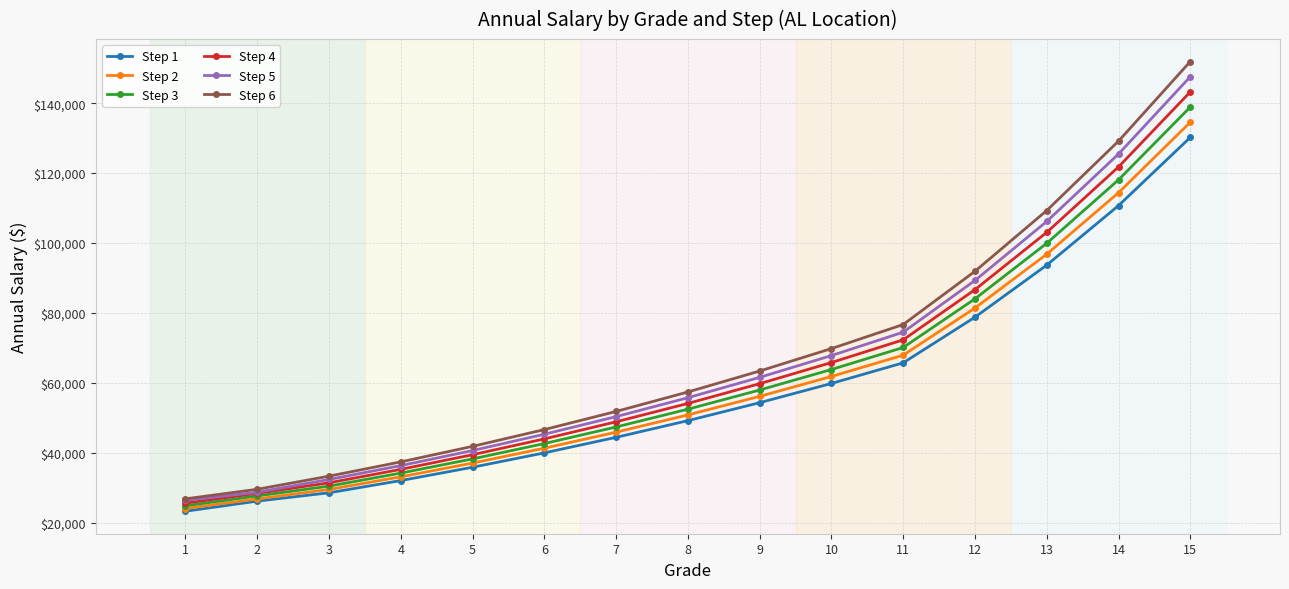

True or false: Step 3 has a value of 24821 at 1.

True